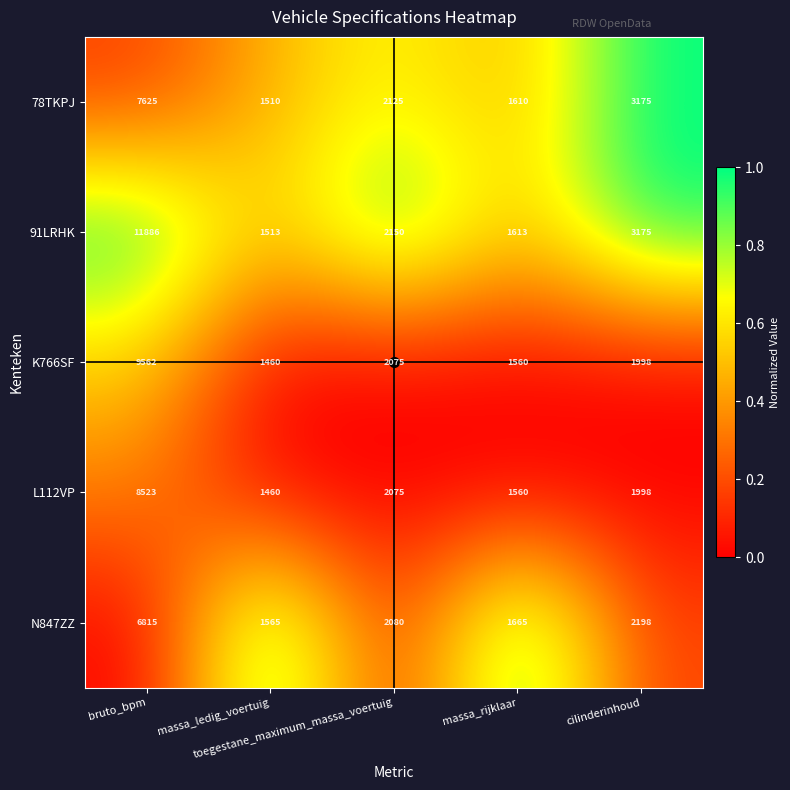

Which series has the largest total across all categories?

91LRHK